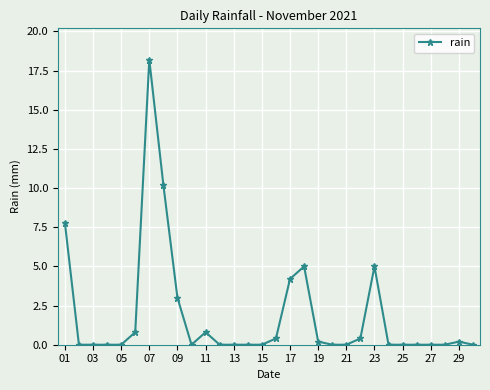

Count the number of data series in this chart.

1